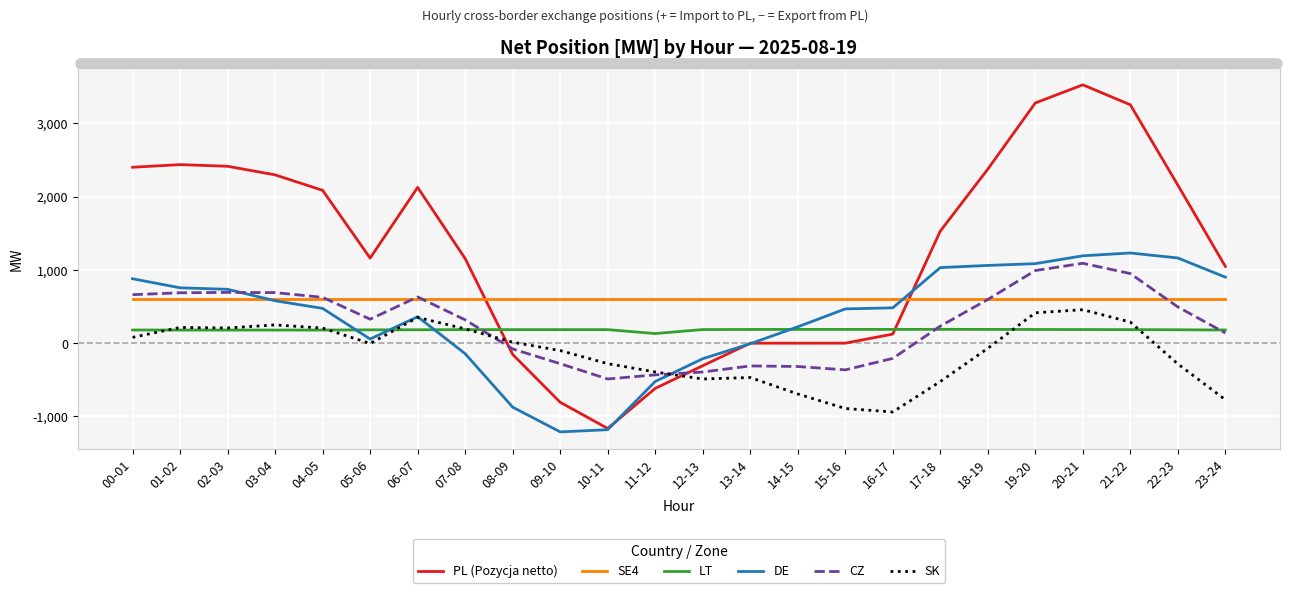

Which series has the largest range (max minus min)?

PL (Pozycja netto)